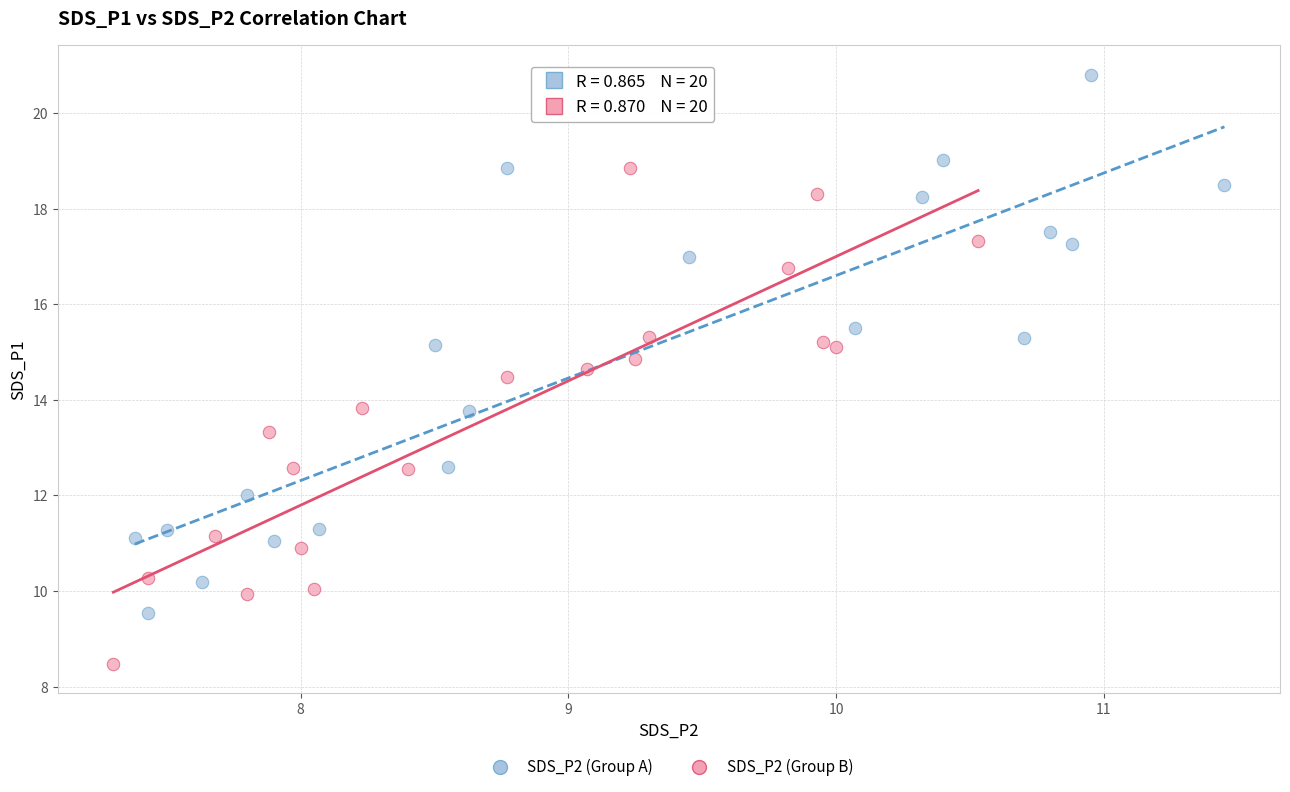

What are all the series names shown in the legend?

SDS_P2 (Group A), SDS_P2 (Group B)